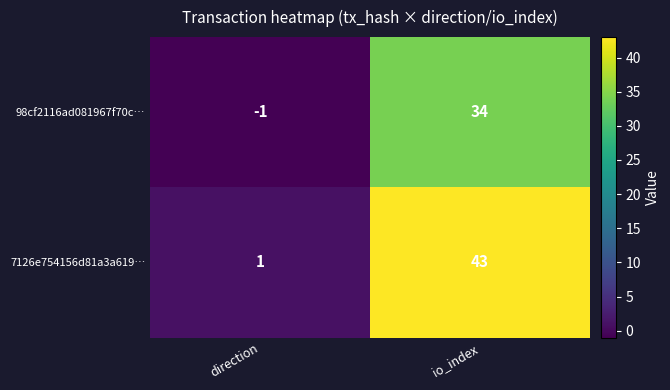

What is the difference between the highest and lowest values at io_index?

9